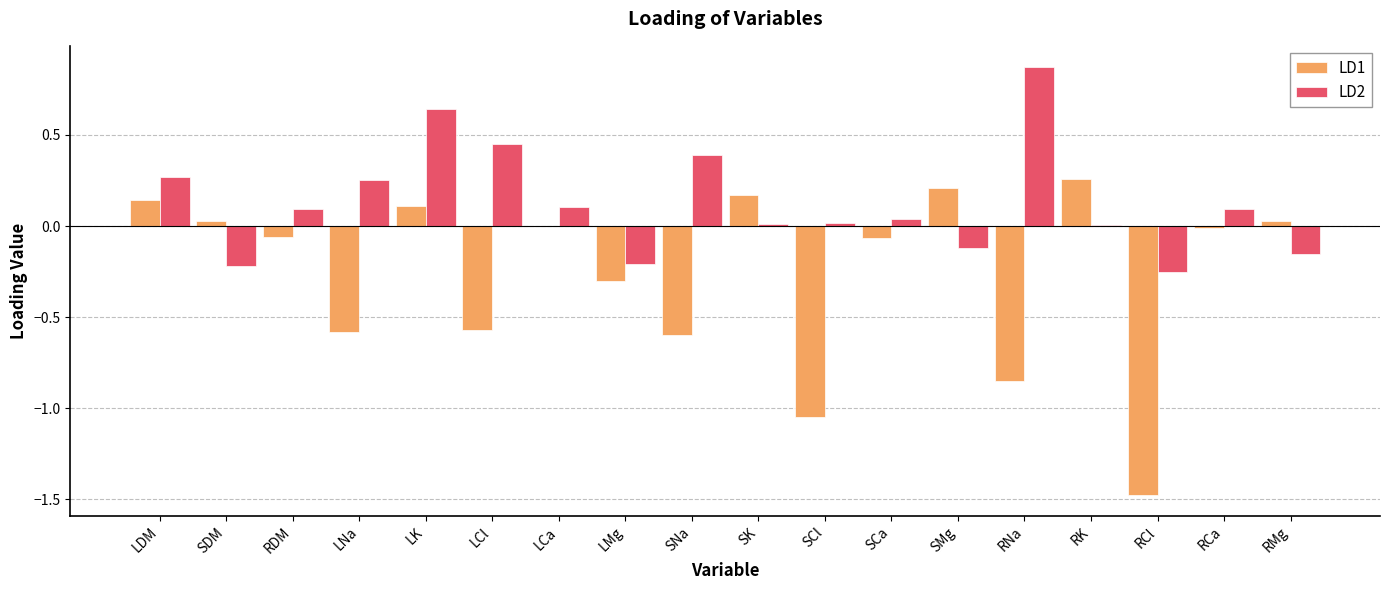

Which category has the highest value across all series?

RNa